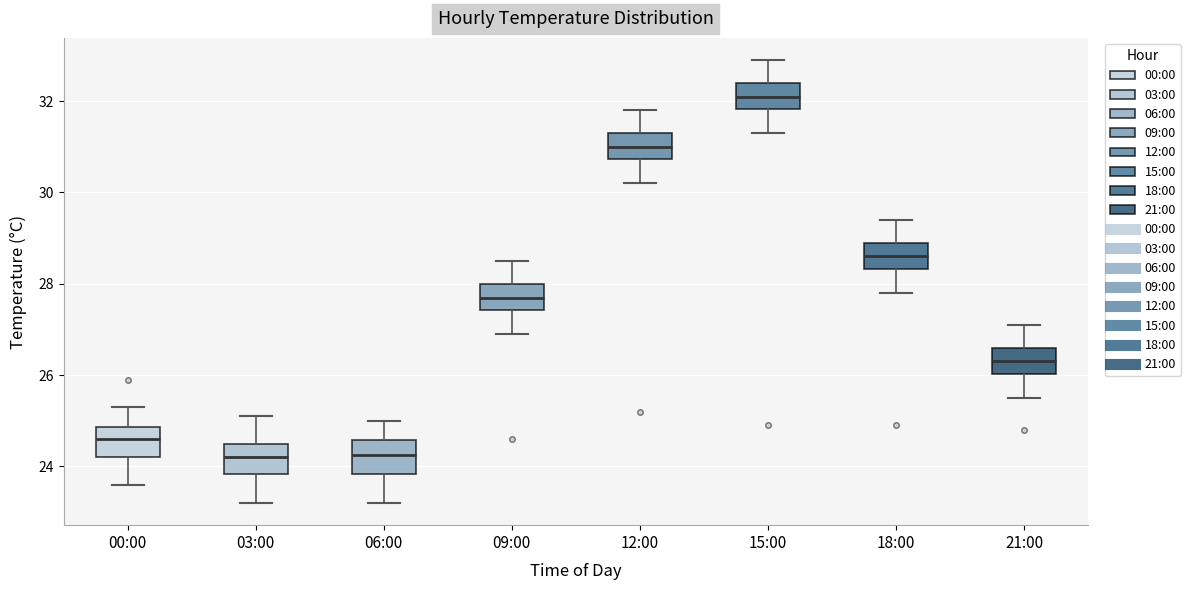

Reading left to right, transcribe this box plot: for each box, give where its median line is, the range the box spans, and where its two whiskers end, as read against the y-axis. The values are not printed on the chart, so give them approximately, as read against the axis.

00:00: median 24.6, box 24.2 to 24.8, whiskers 23.6 to 25.4
03:00: median 24.2, box 23.8 to 24.6, whiskers 23.2 to 25.2
06:00: median 24.2, box 23.8 to 24.6, whiskers 23.2 to 25.0
09:00: median 27.8, box 27.4 to 28.0, whiskers 27.0 to 28.6
12:00: median 31.0, box 30.8 to 31.4, whiskers 30.2 to 31.8
15:00: median 32.2, box 31.8 to 32.4, whiskers 31.4 to 33.0
18:00: median 28.6, box 28.4 to 29.0, whiskers 27.8 to 29.4
21:00: median 26.4, box 26.0 to 26.6, whiskers 25.6 to 27.2